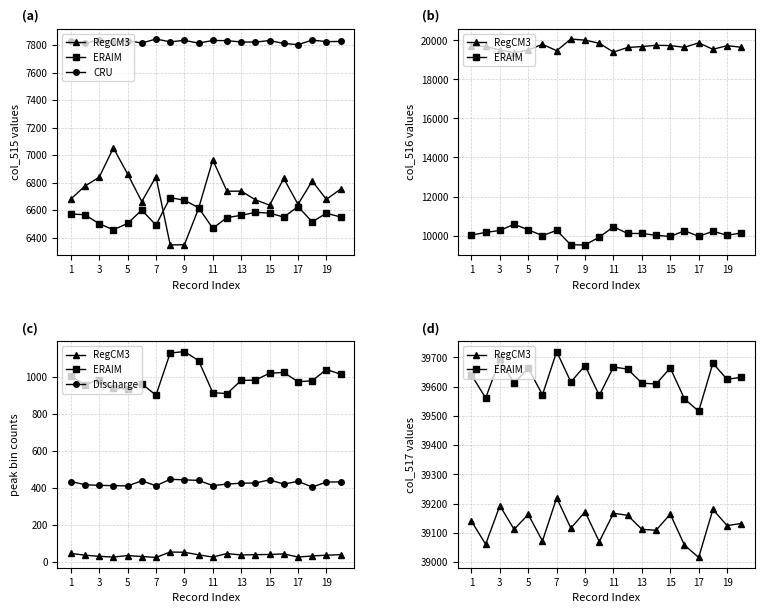

True or false: ERAIM has a value of 12502.3 at 17.

False